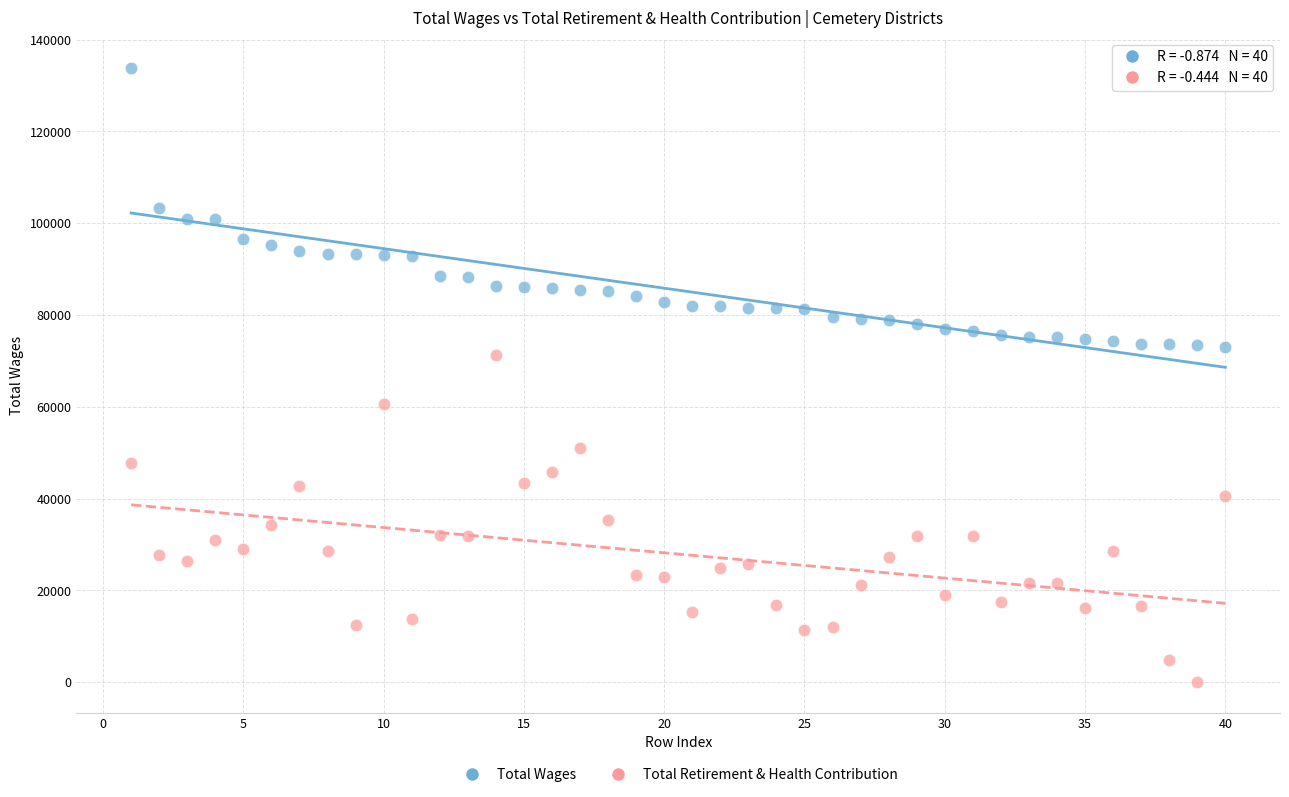

Which series has the widest spread of Y values?

Total Retirement & Health Contribution